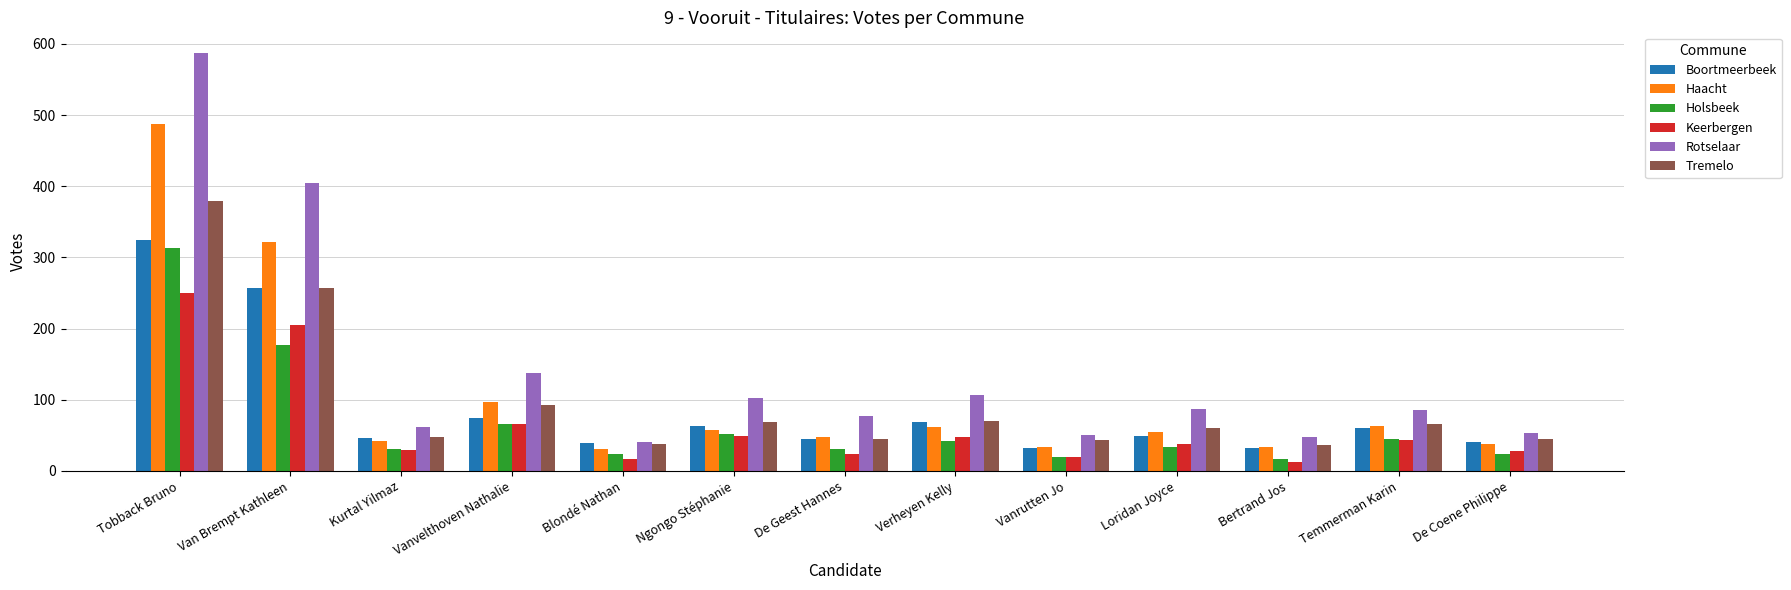

What is the maximum value for Haacht?

488